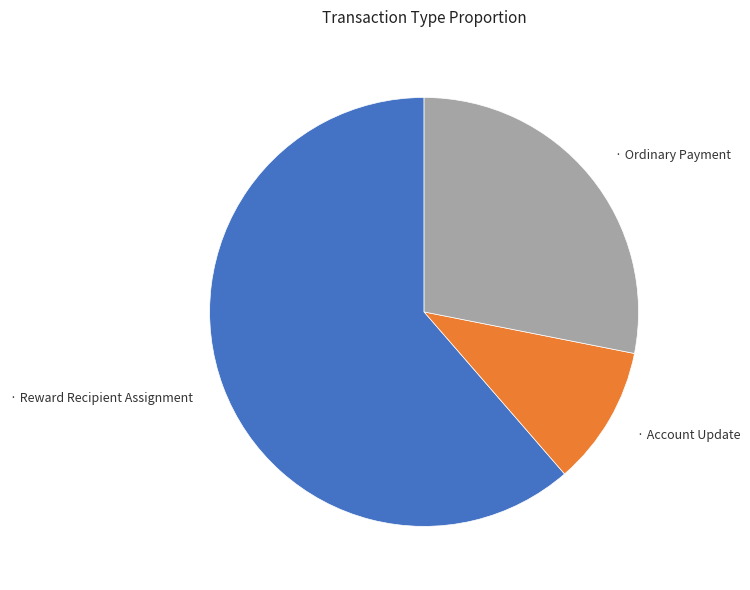

Is there a majority slice in this chart?

Yes